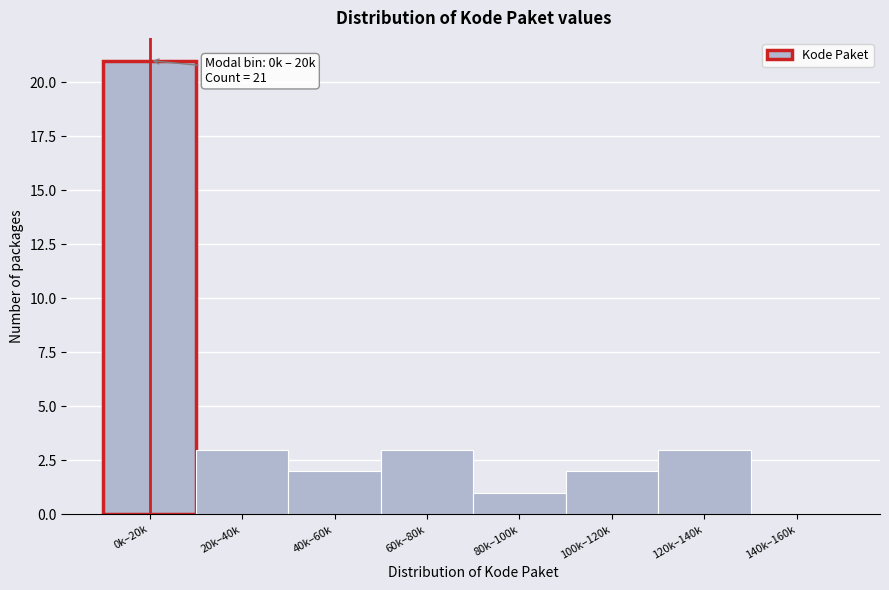

Reading left to right, what are all the values shown in this chart?

0k–20k=21	20k–40k=3	40k–60k=2	60k–80k=3	80k–100k=1	100k–120k=2	120k–140k=3	140k–160k=0